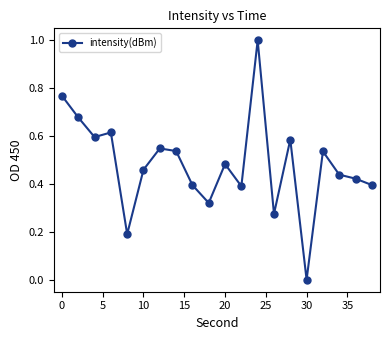

What is the maximum value shown in the chart?

1.0